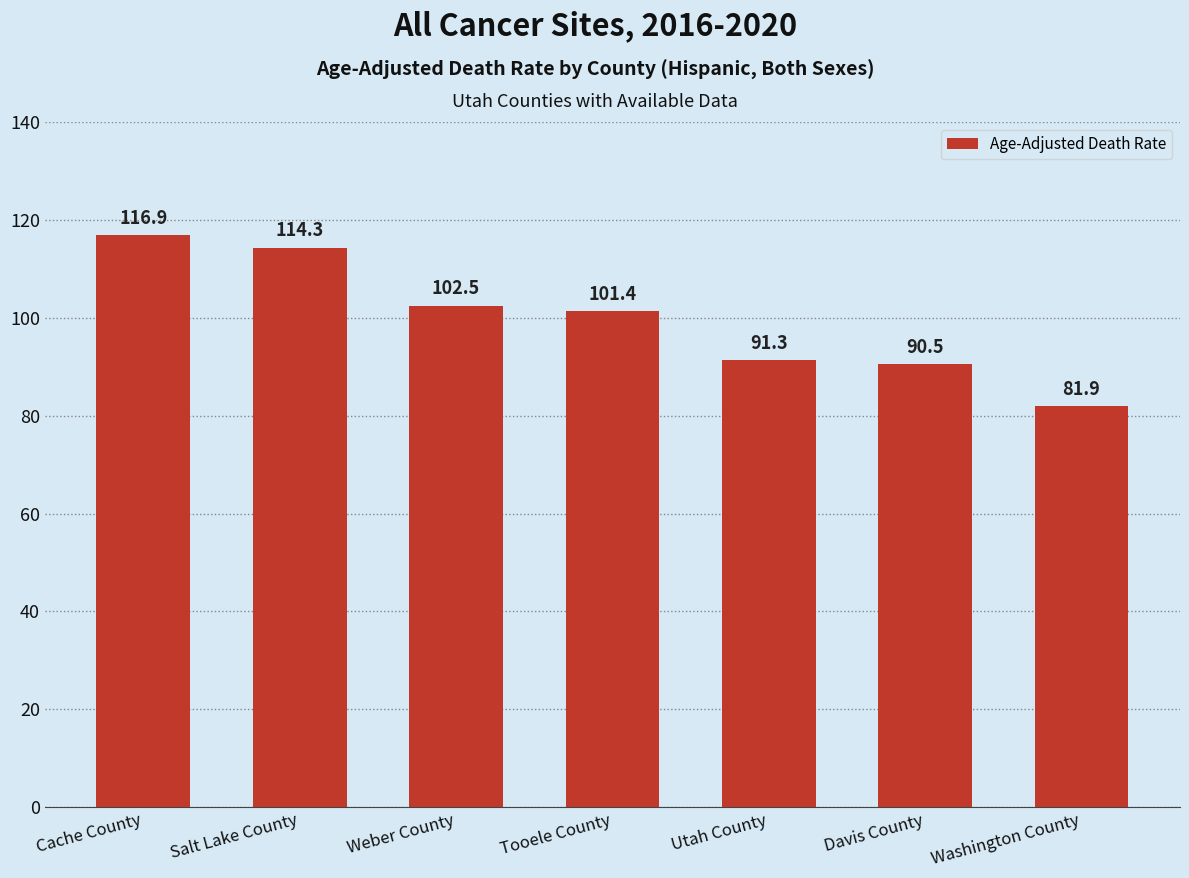

What position from the right is Washington County?

1